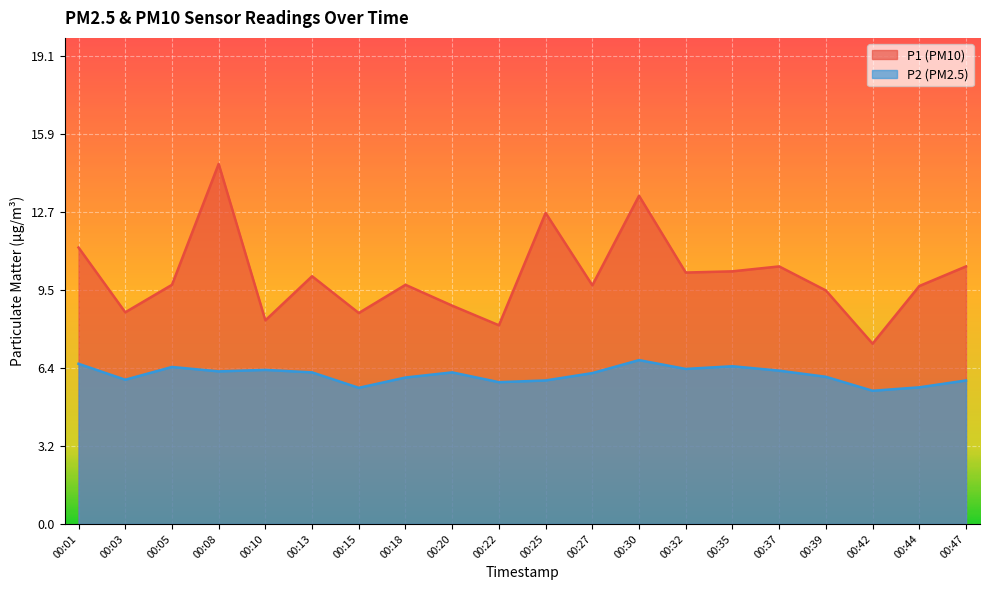

At how many categories does at least one series exceed 11?

4